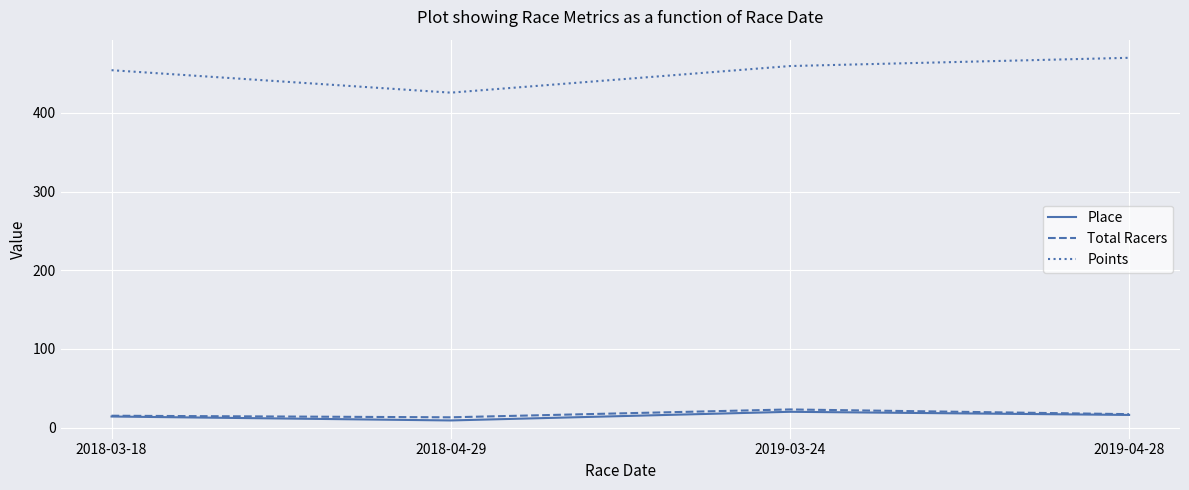

Count the number of data series in this chart.

3